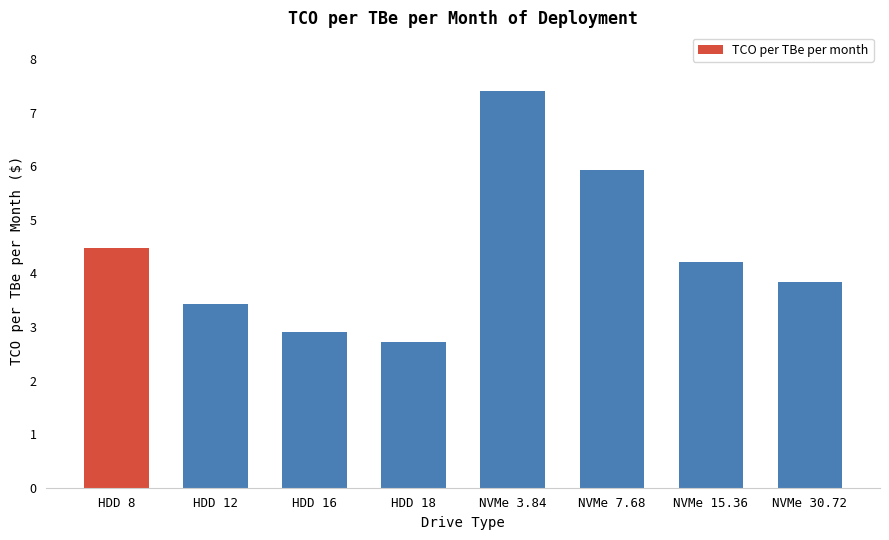

Reading right to left, list all the values displayed in this chart.

NVMe 30.72=3.8	NVMe 15.36=4.2	NVMe 7.68=5.9	NVMe 3.84=7.4	HDD 18=2.7	HDD 16=2.9	HDD 12=3.4	HDD 8=4.5